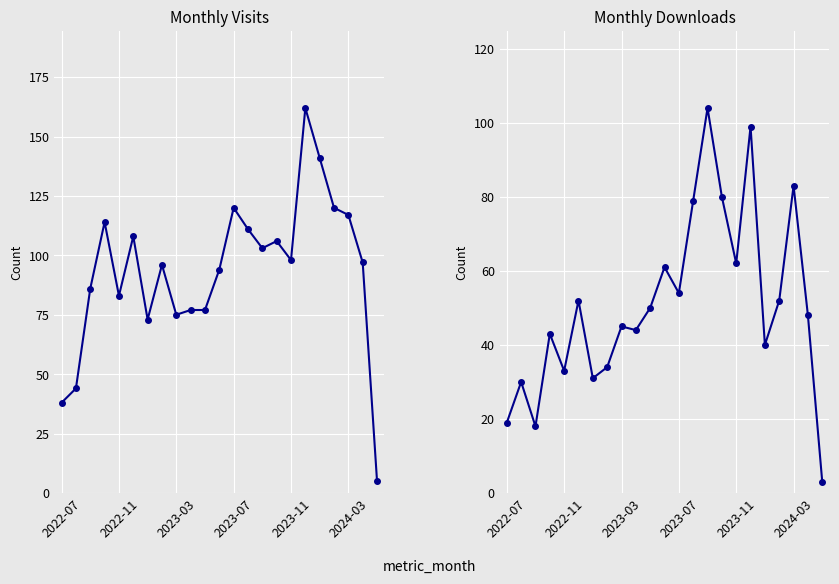

List the series in order of their overall mean, lowest first.

monthly_download_resource, monthly_visit